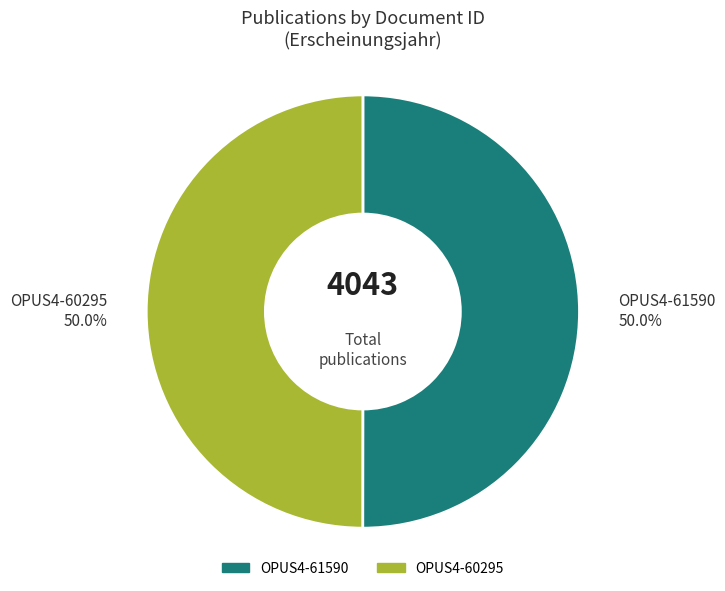

Combined, what portion of the pie is OPUS4-61590 and OPUS4-60295?

100.0%